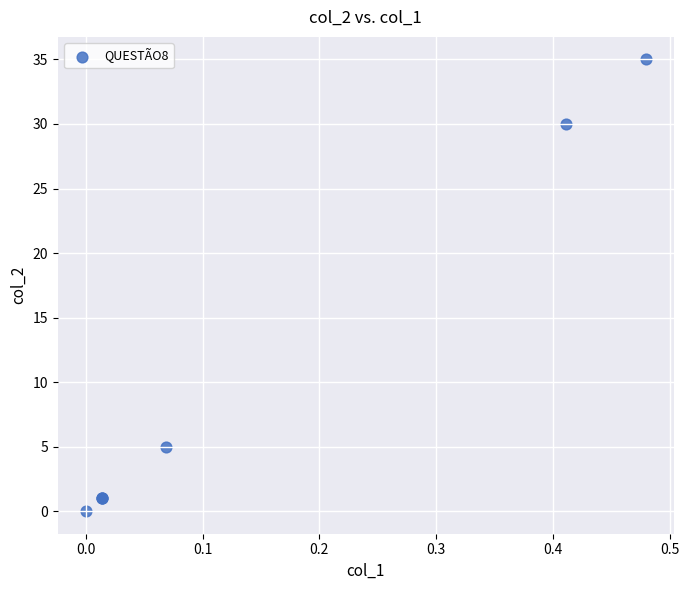

What Y value in the scatter plot is closest to 17?

5